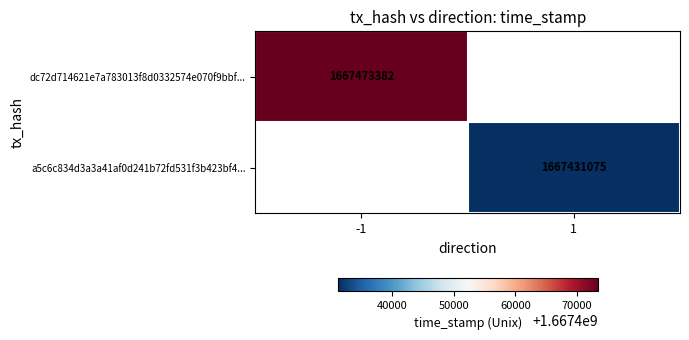

At which category does the chart reach its minimum across all series?

1